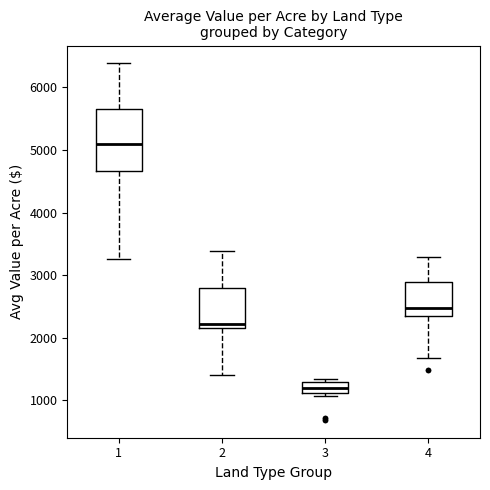

Which box is the tallest, from its lower edge to its upper edge?

1